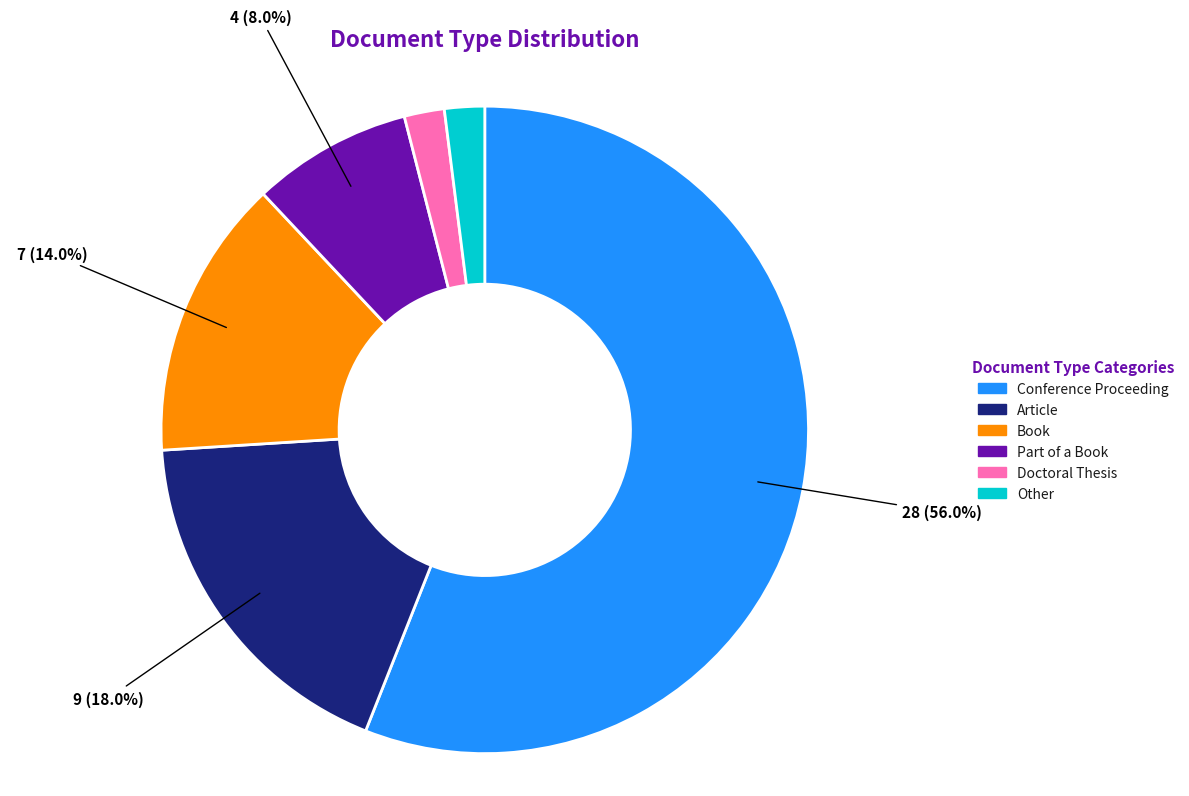

To the nearest percent, what percentage of the pie is Article?

18%